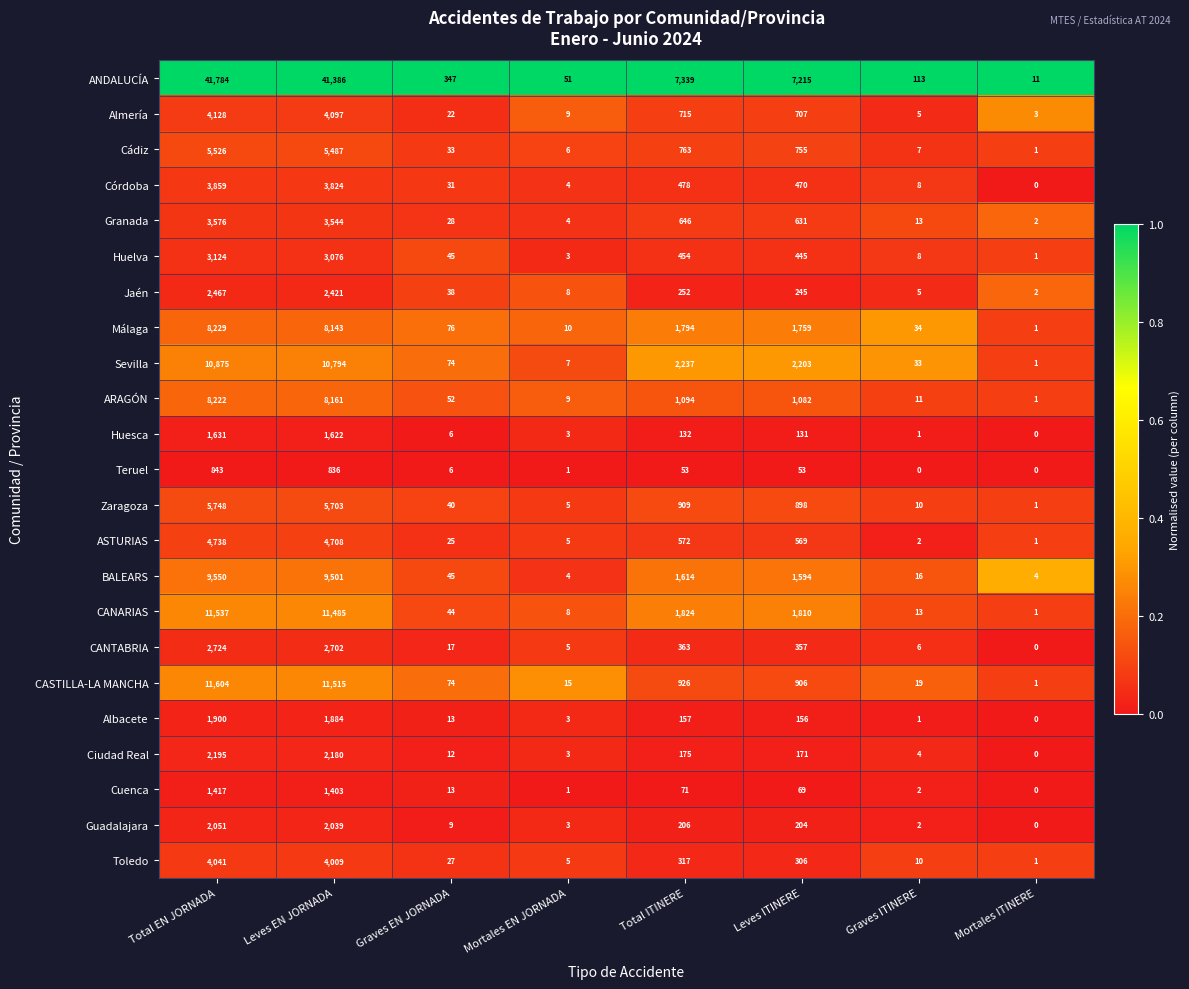

What is the difference between the maximum and minimum values in the Cádiz series?

5525